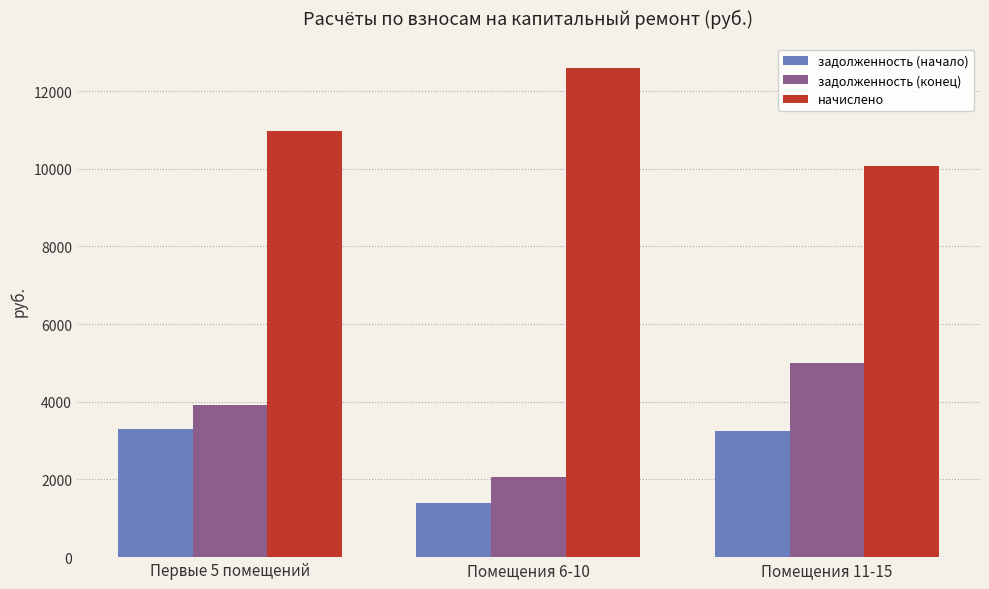

What is the difference between the highest and lowest values at Помещения 6-10?

11203.9